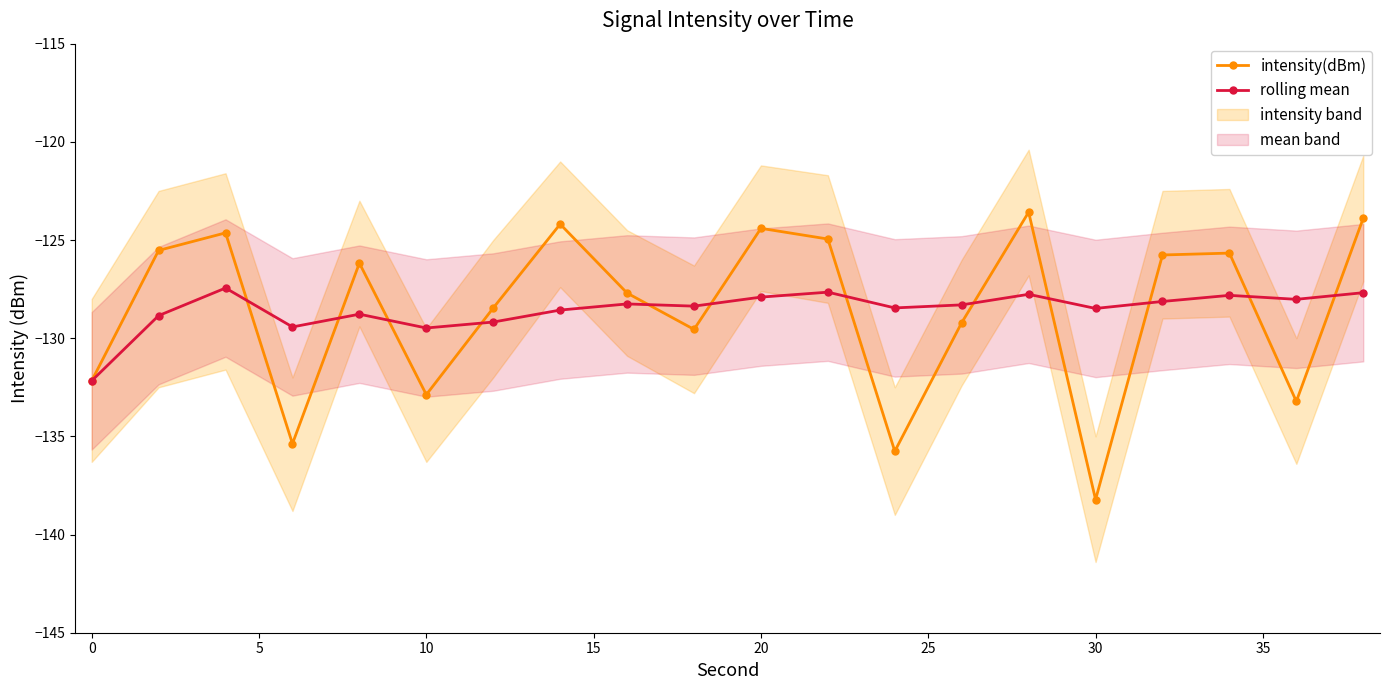

In intensity(dBm), how many points are higher than both neighbors (excluding endpoints)?

6